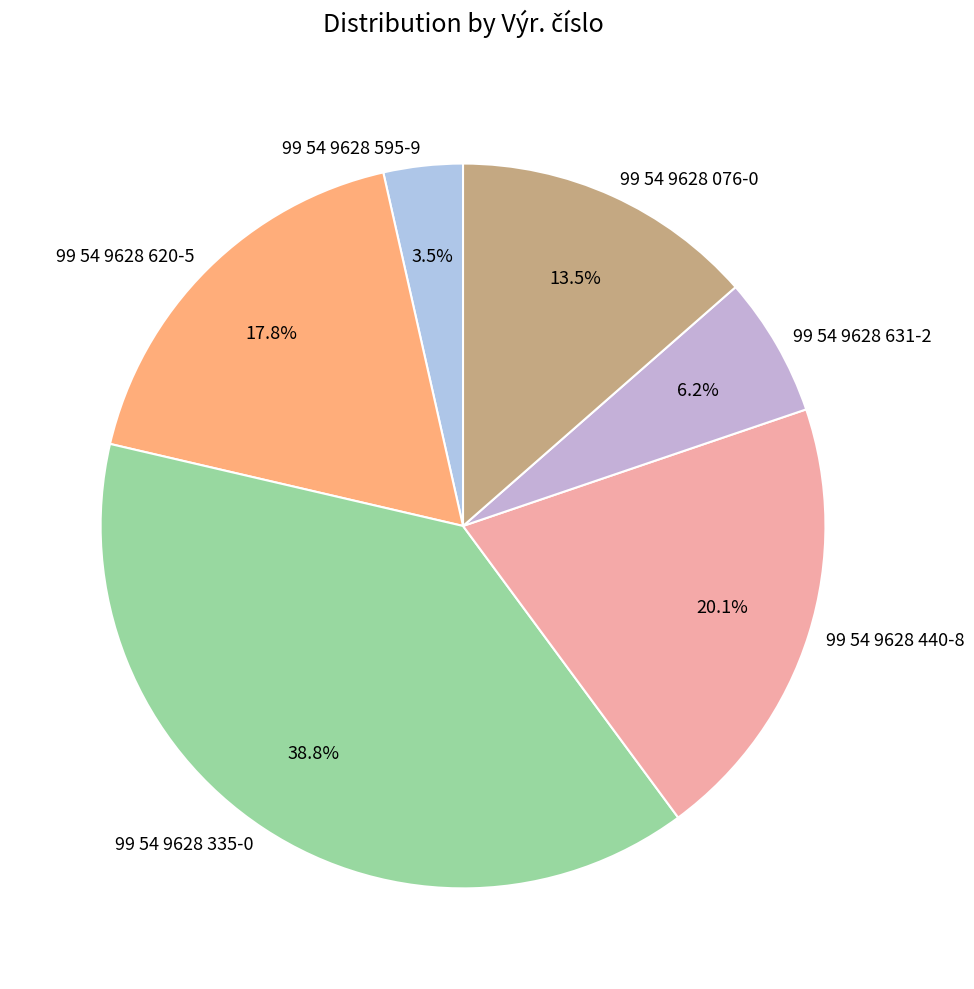

To the nearest percent, what is the difference between the largest and smallest slice percentages?

35%